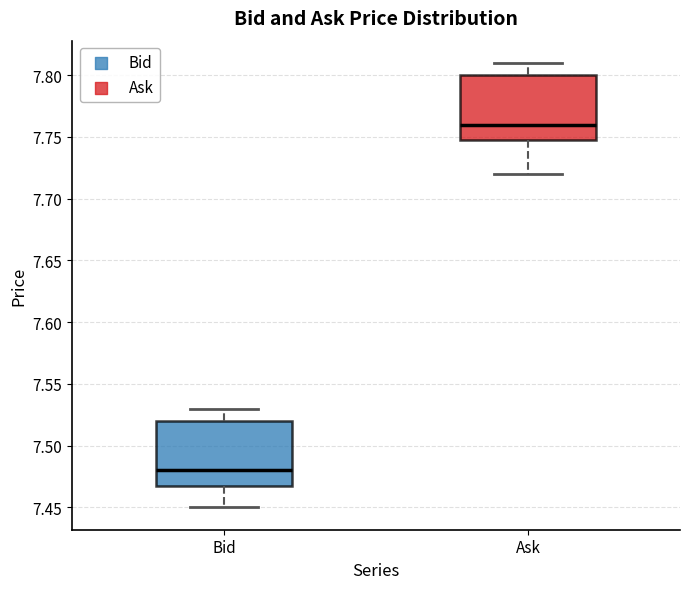

Where does the lower whisker of the box for Bid end on the y-axis? The values are not printed on the chart, so give them approximately, as read against the axis.

7.45